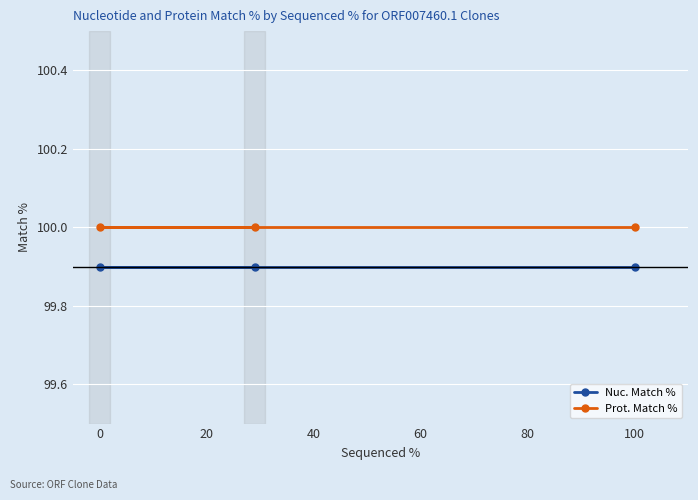

Reading left to right, what are all the values shown in this chart?

Nuc. Match %: 99.9	99.9	99.9
Prot. Match %: 100.0	100.0	100.0